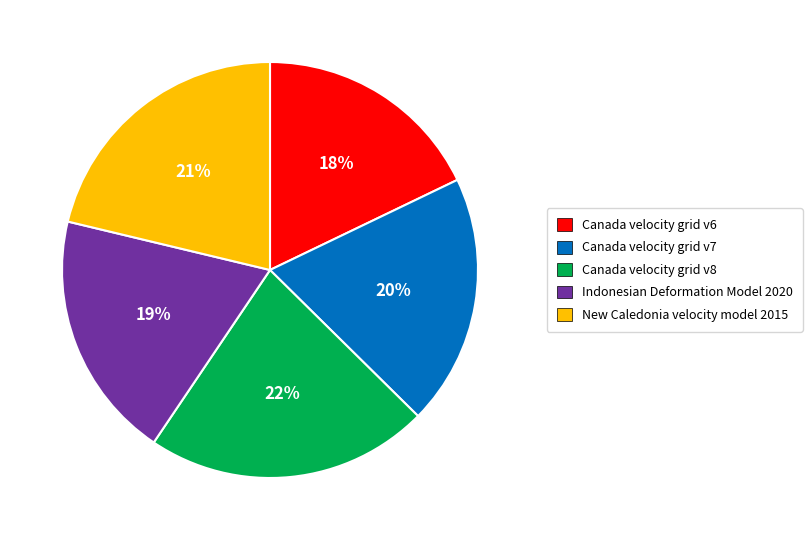

To the nearest percent, what is the average slice percentage?

20%